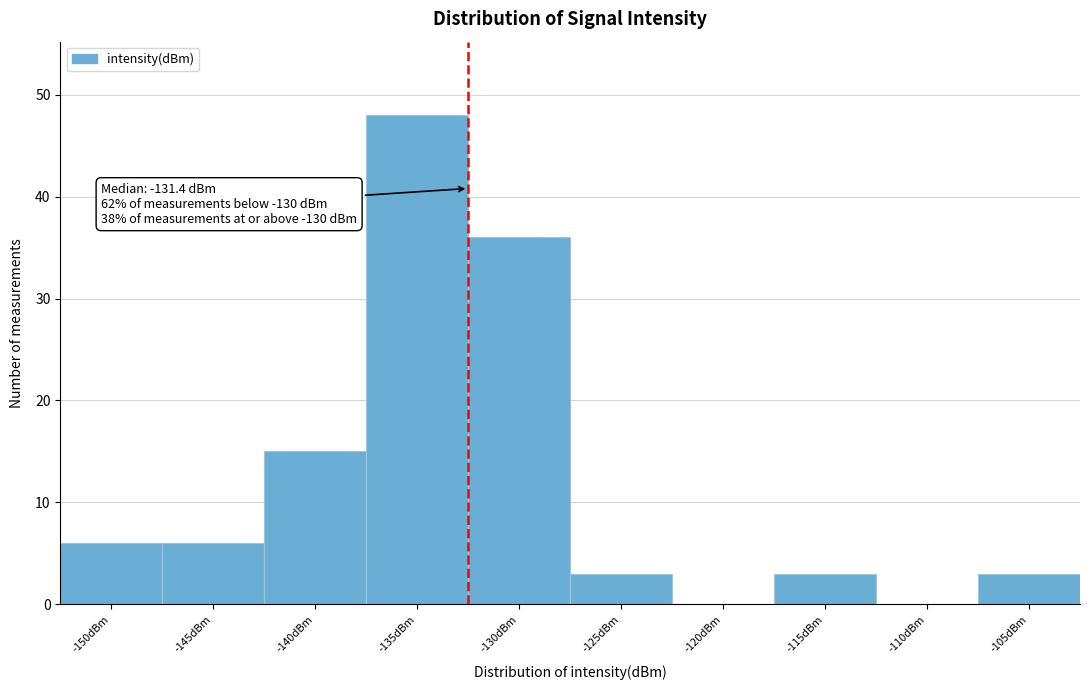

Reading left to right, list all the values displayed in this chart.

-150dBm=6	-145dBm=6	-140dBm=15	-135dBm=48	-130dBm=36	-125dBm=3	-120dBm=0	-115dBm=3	-110dBm=0	-105dBm=3